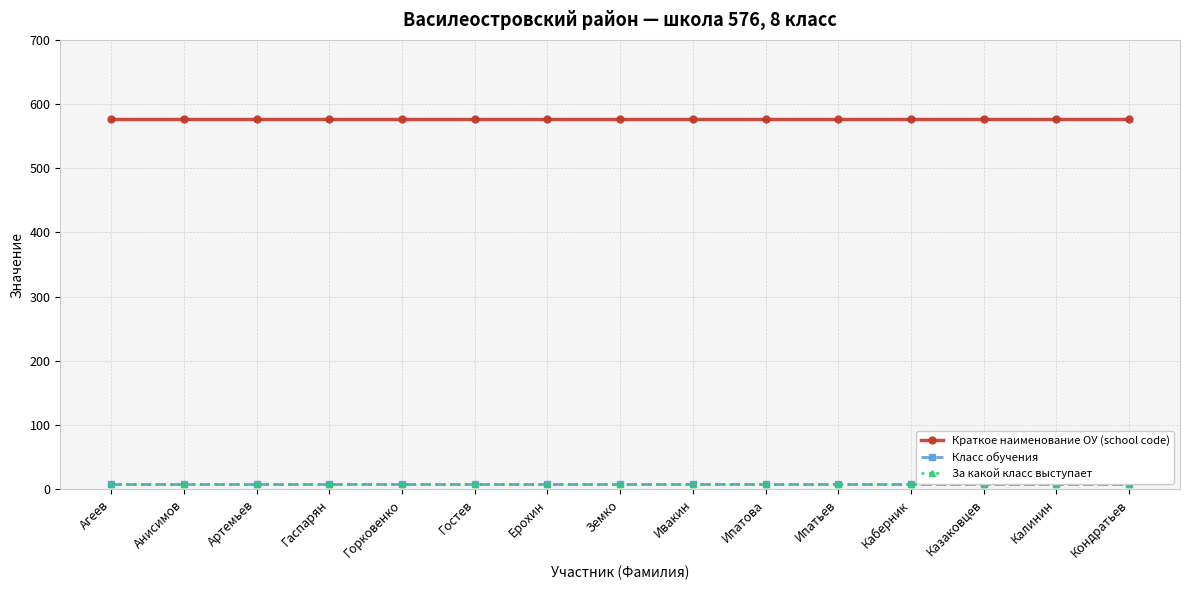

True or false: Класс обучения and За какой класс выступает intersect in this chart.

False